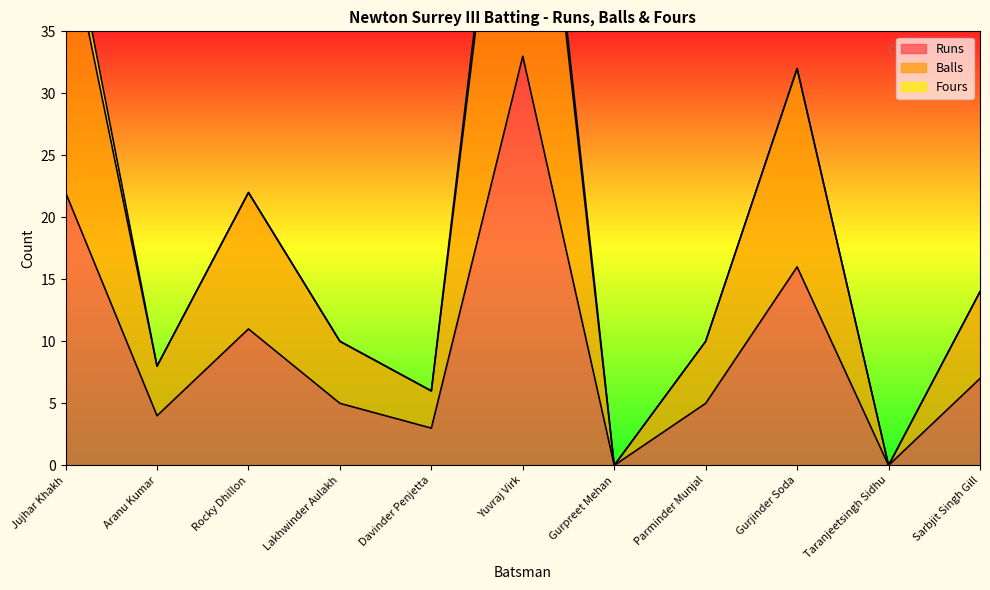

What is the average value of the Runs series?

10